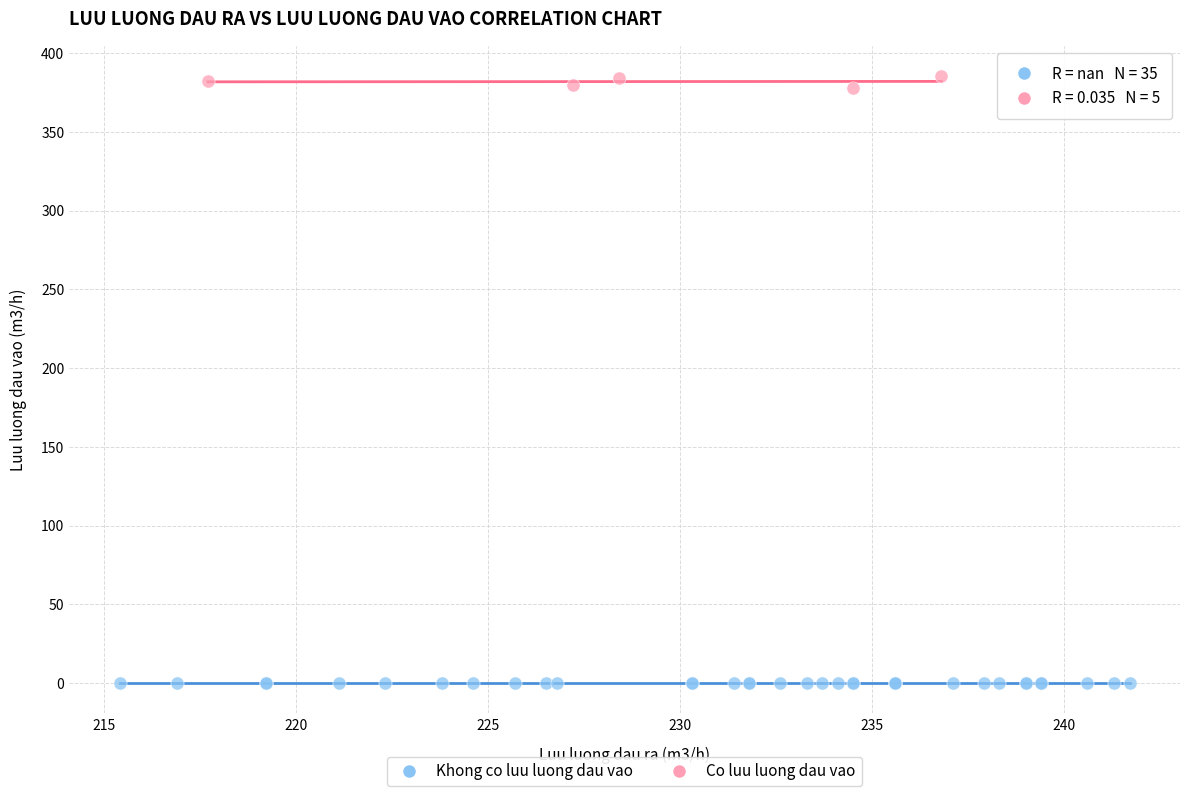

Which series reaches the minimum Y coordinate?

Khong co luu luong dau vao